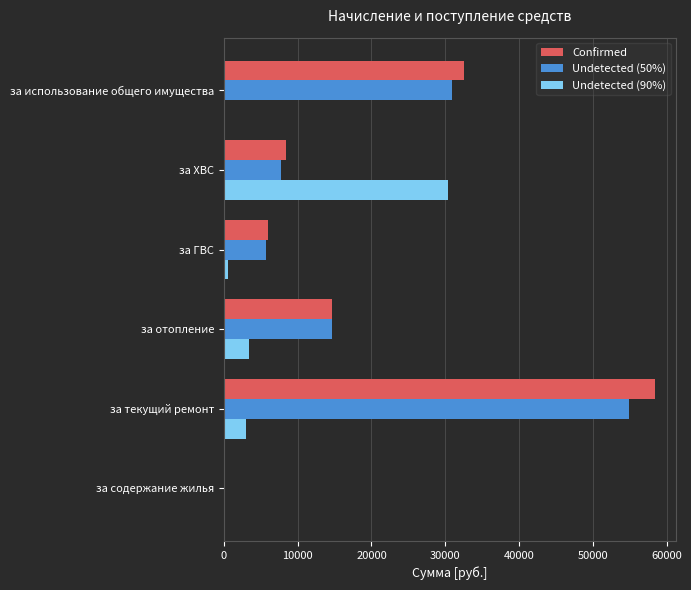

How many values in Undetected (50%) are above zero?

5